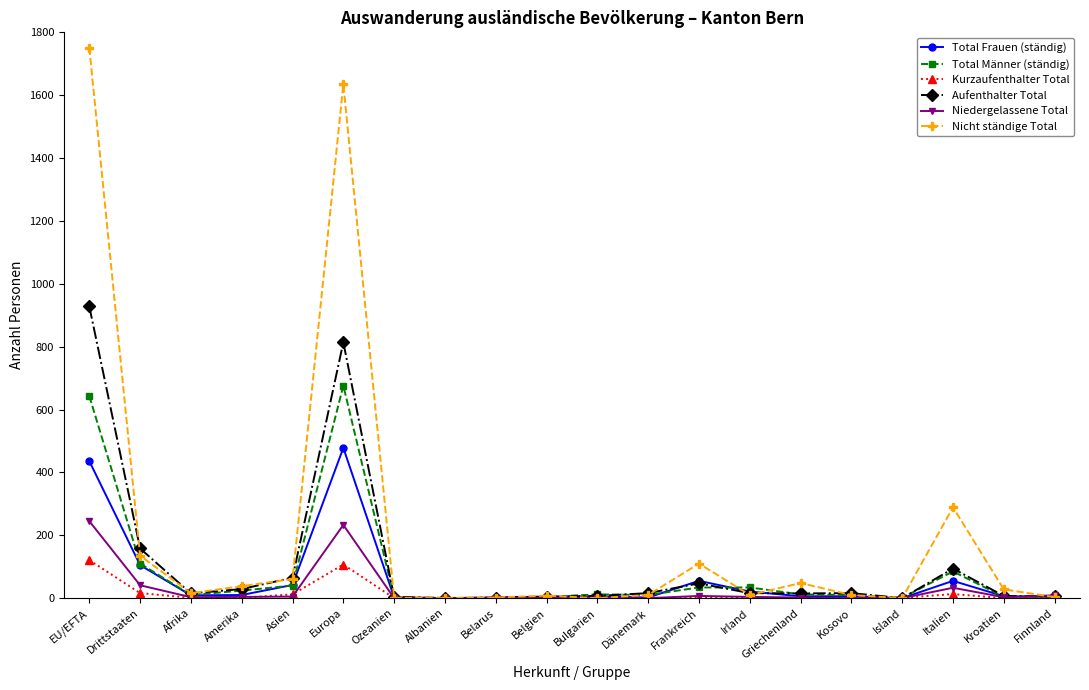

At which label does Kurzaufenthalter Total first exceed 1?

EU/EFTA